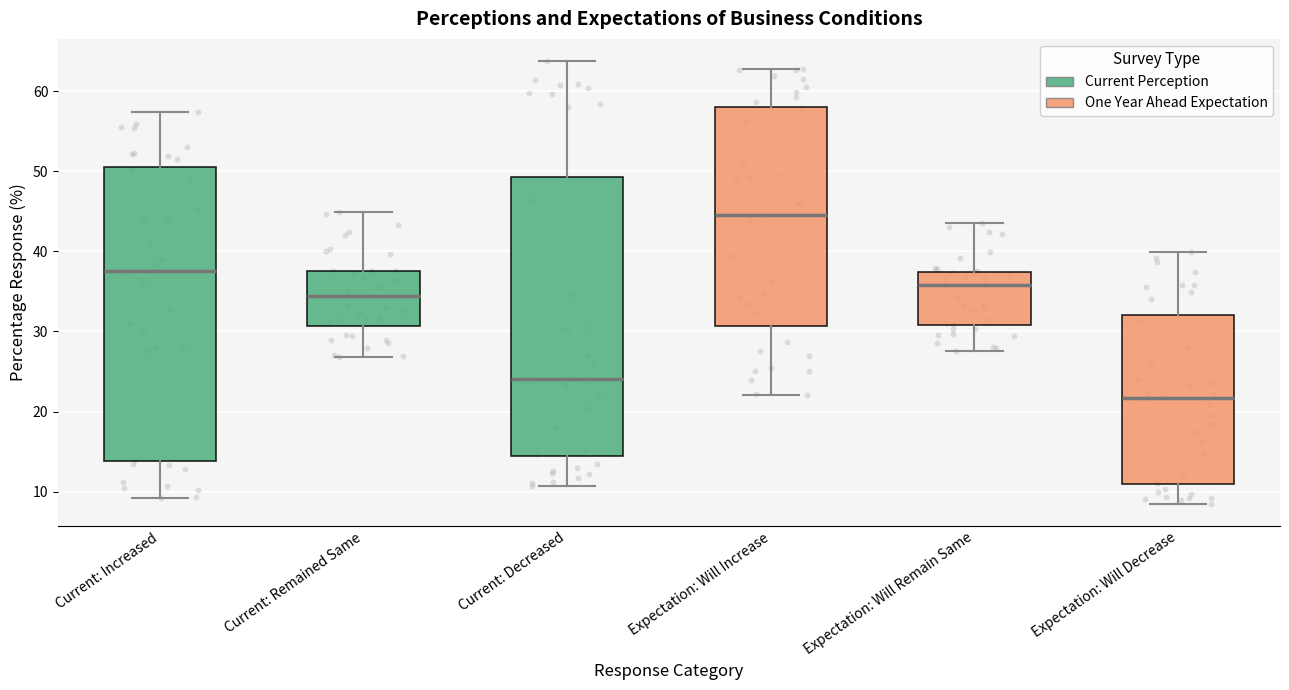

Which box is the tallest, from its lower edge to its upper edge?

Current: Increased